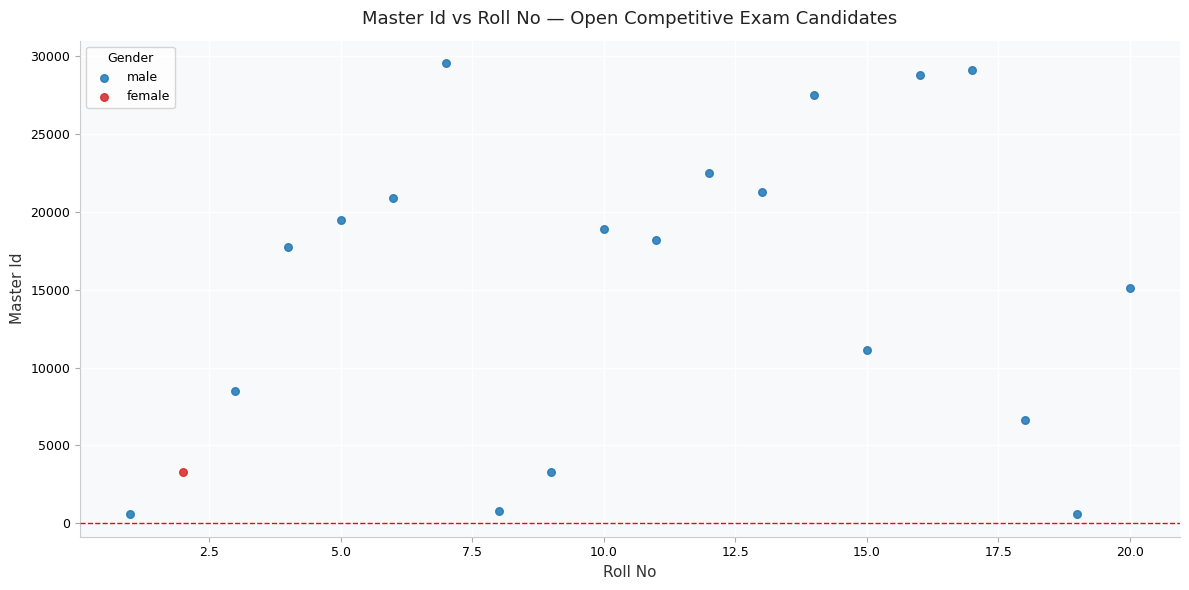

What are all the series names shown in the legend?

male, female